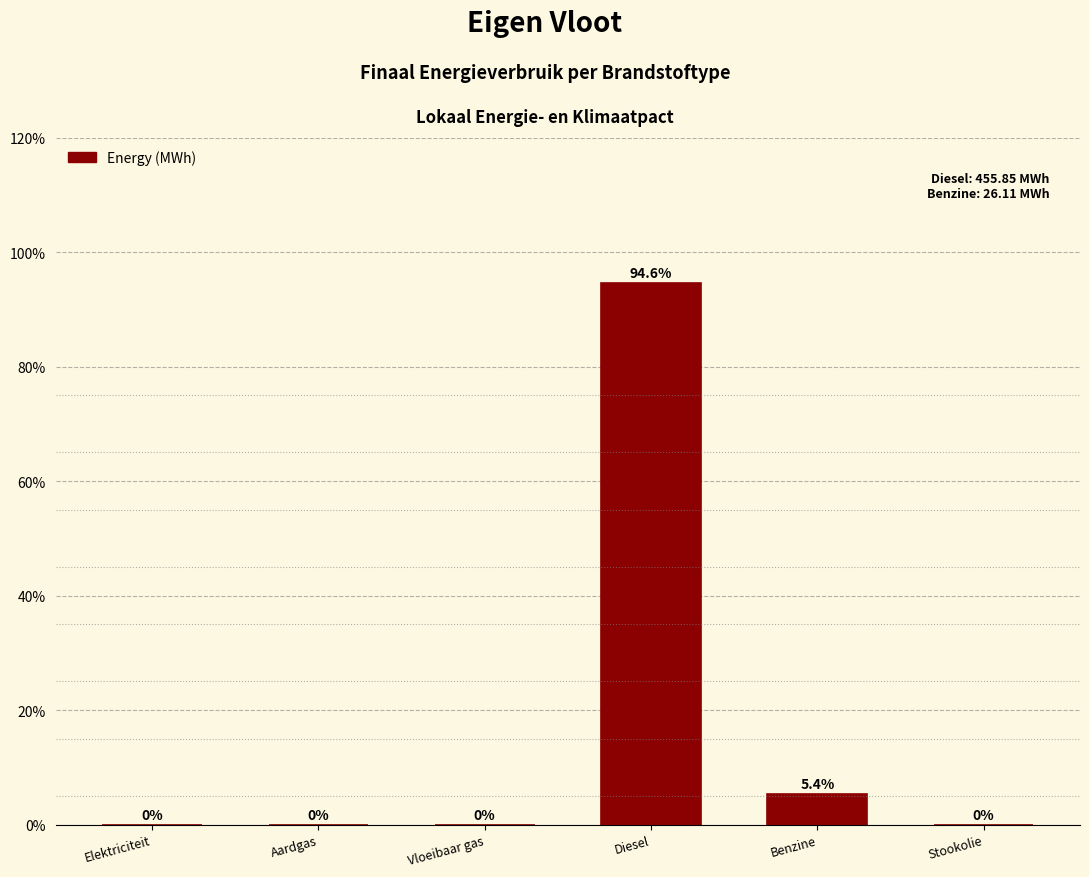

Reading left to right, list all the values displayed in this chart.

Elektriciteit=0.0	Aardgas=0.0	Vloeibaar gas=0.0	Diesel=94.6	Benzine=5.4	Stookolie=0.0